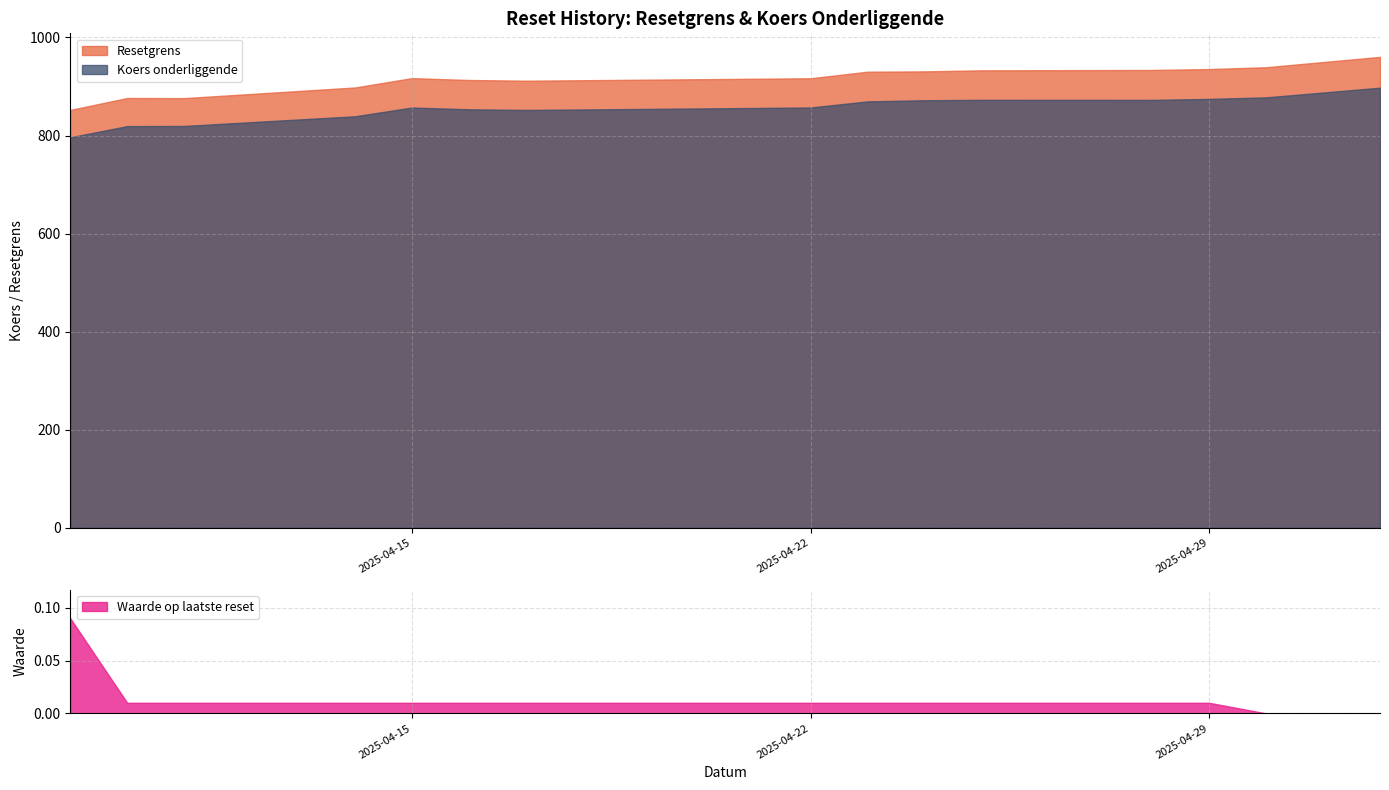

Is the value of Koers onderliggende at 2025-04-16 greater than the value of Waarde op laatste reset at 2025-04-14?

Yes